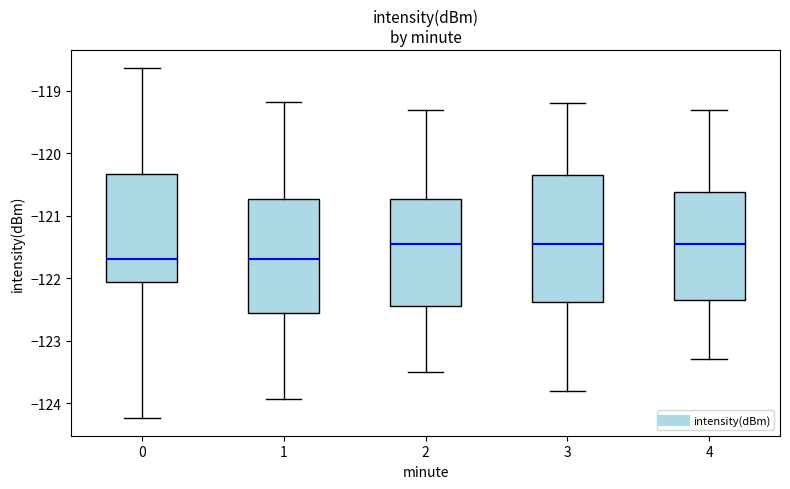

Where does the lower whisker of the box at x = 4 end on the y-axis? The values are not printed on the chart, so give them approximately, as read against the axis.

-123.3